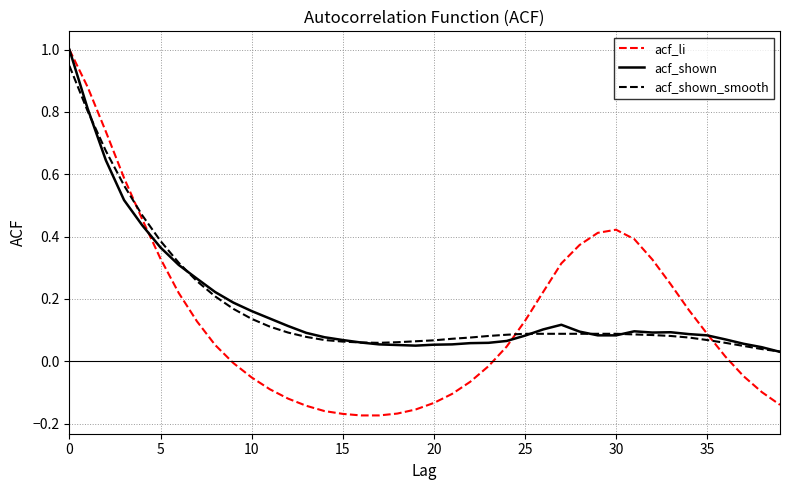

What is the highest value of the acf_shown series?

1.0